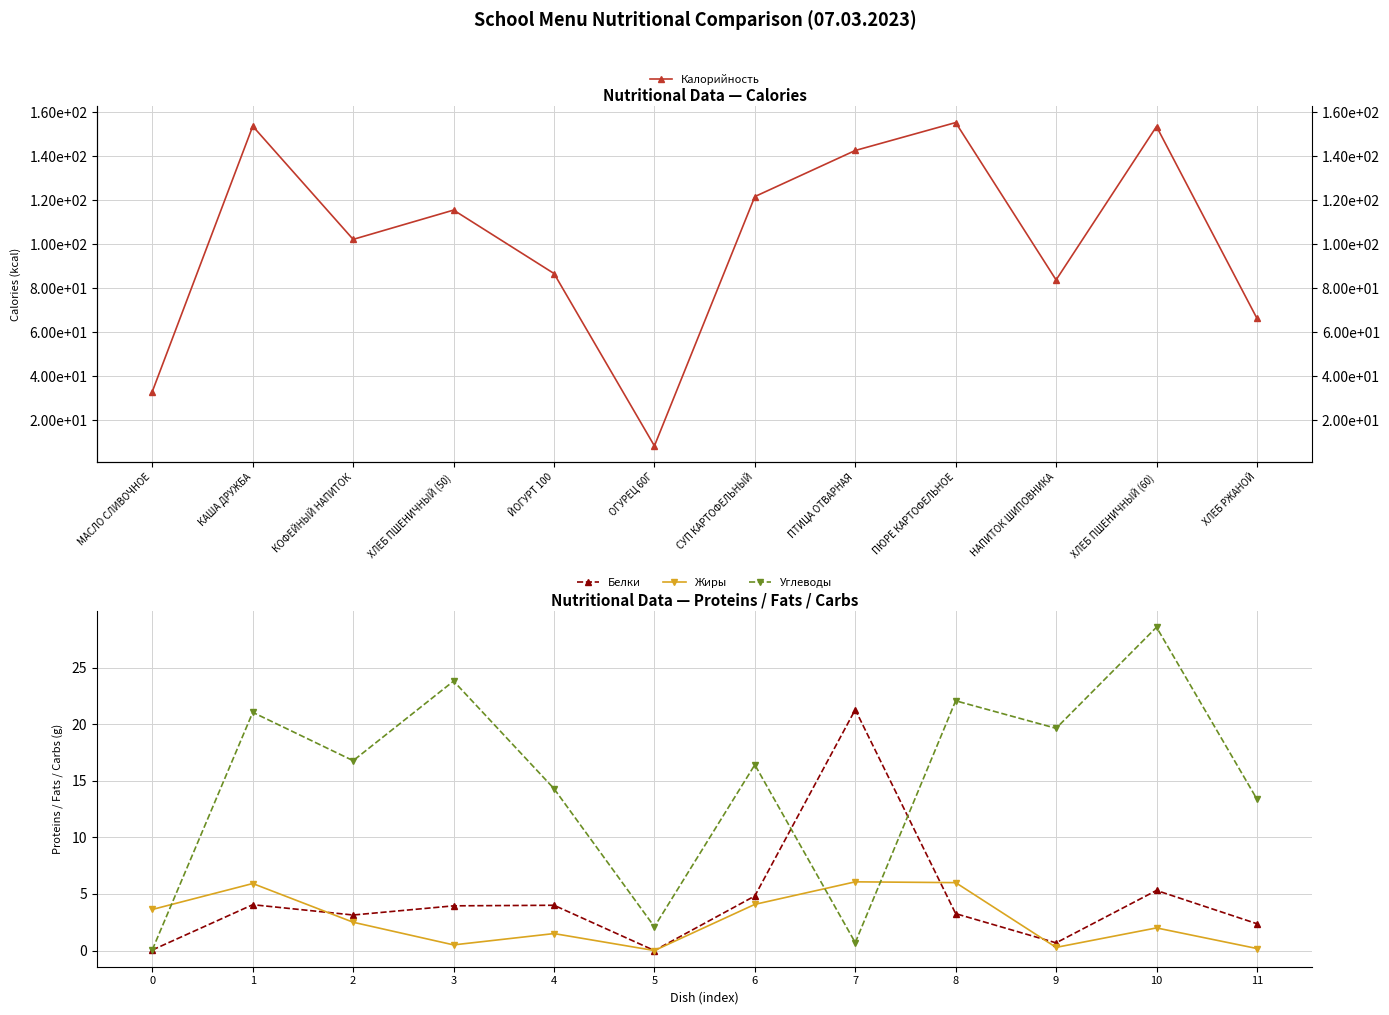

Which has a higher value, НАПИТОК ШИПОВНИКА or КАША ДРУЖБА?

КАША ДРУЖБА